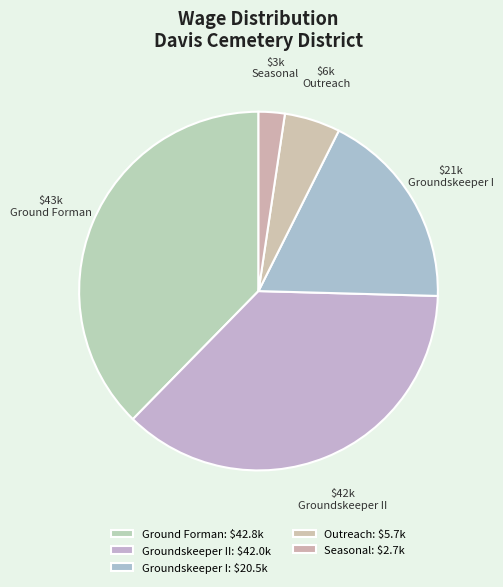

What is the largest slice in the pie chart?

Ground Forman